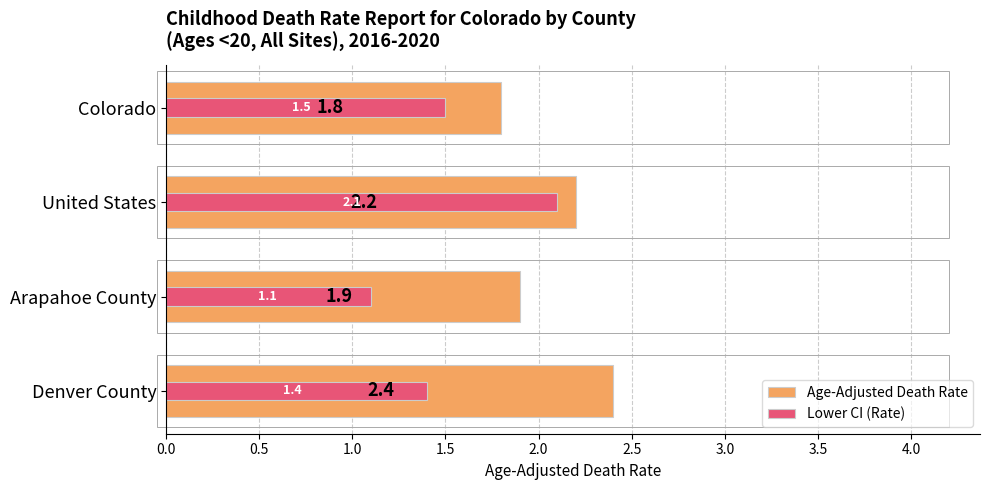

How many distinct data groups are displayed?

2